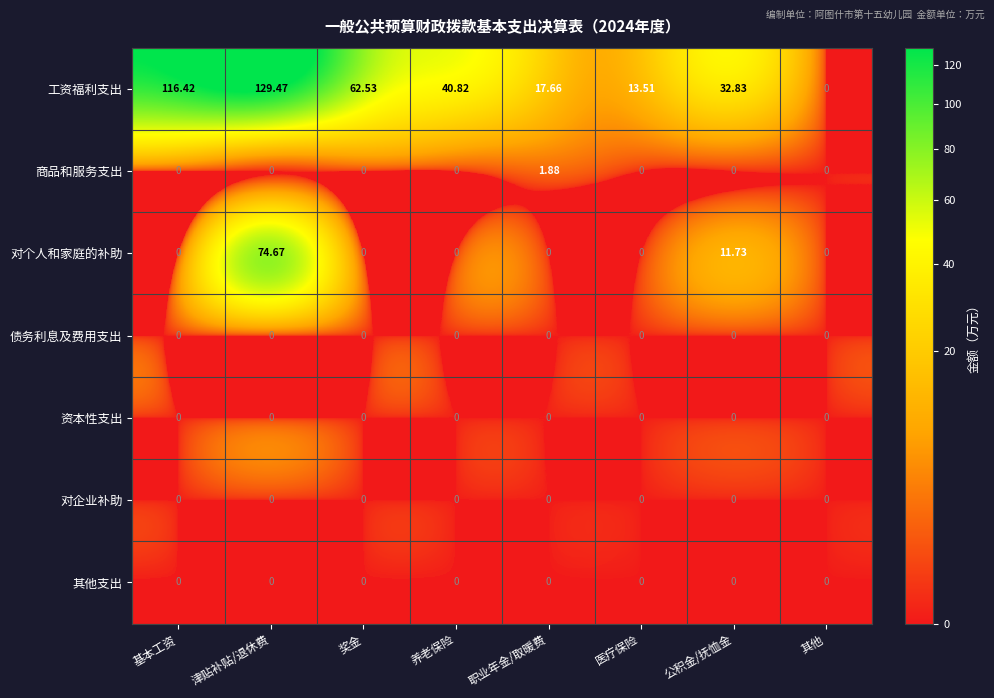

Which series has the largest range (max minus min)?

工资福利支出